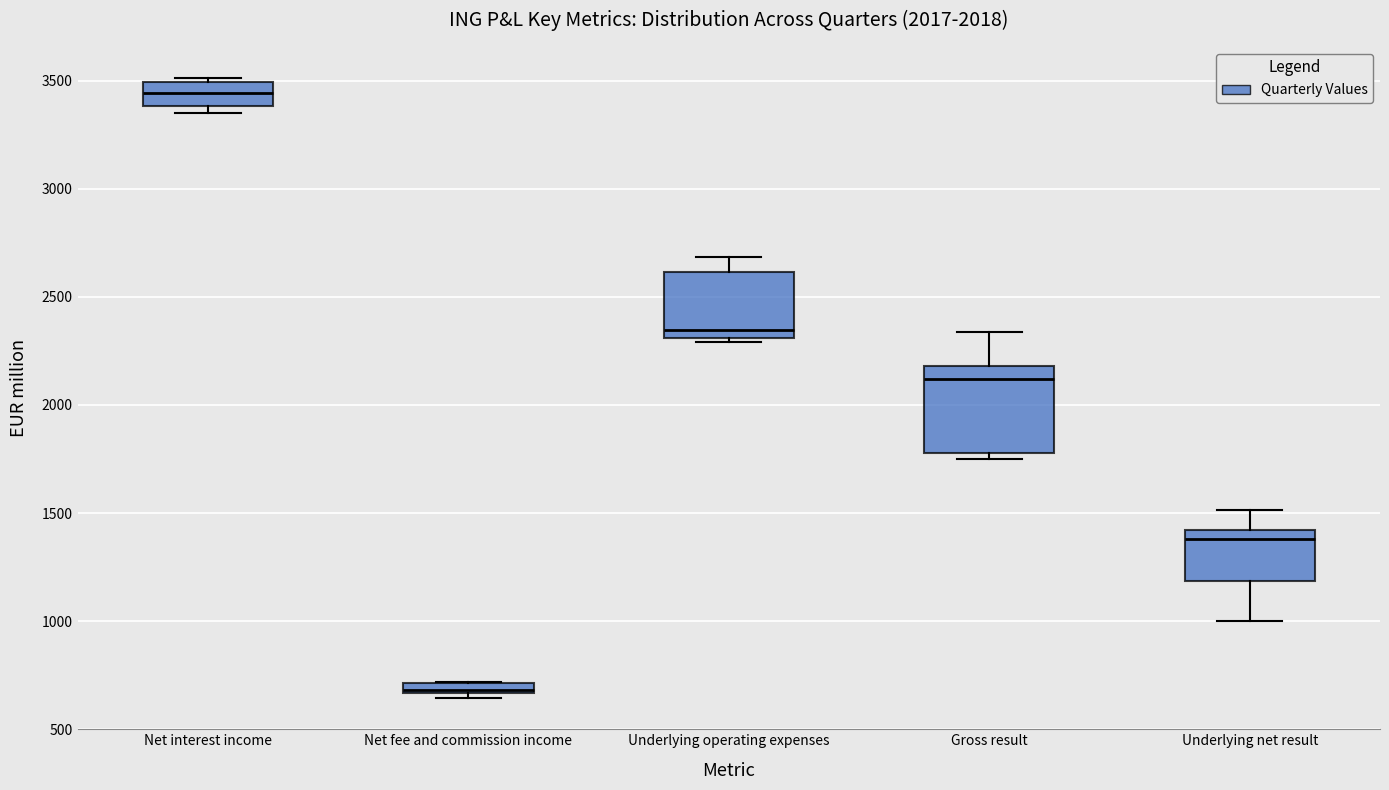

Where is the upper edge of the box for Underlying net result on the y-axis? The values are not printed on the chart, so give them approximately, as read against the axis.

1400